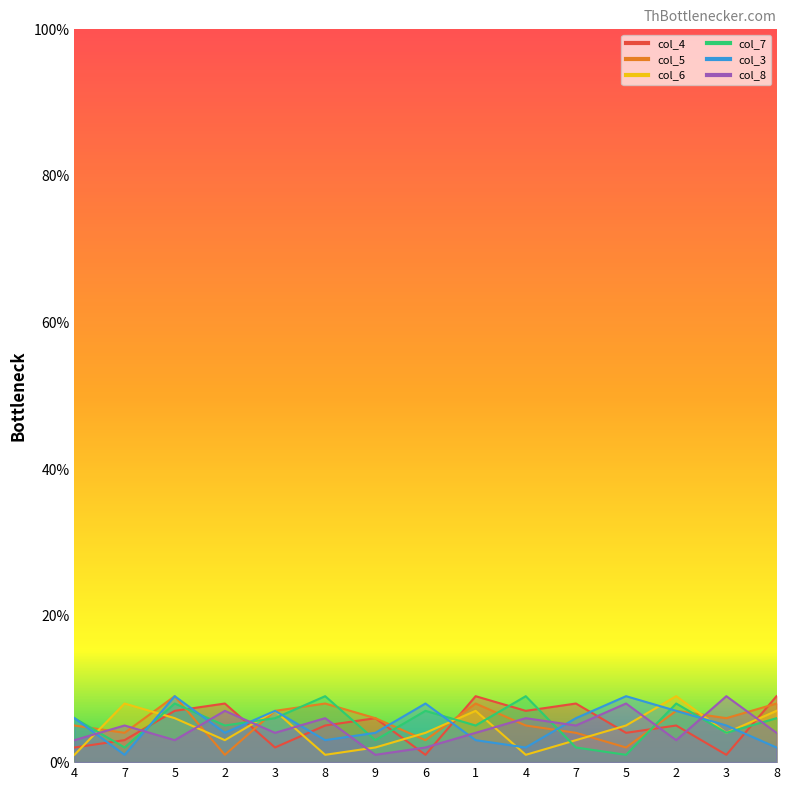

How many interior local valleys does the col_5 series have?

5